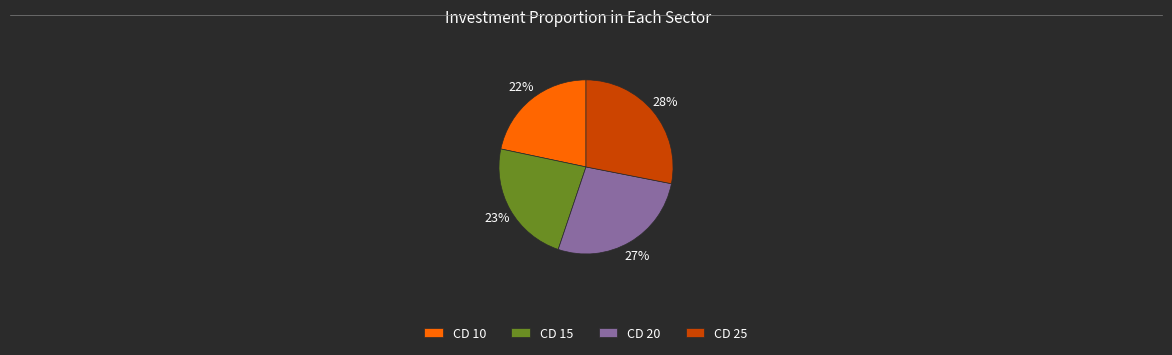

To the nearest percent, what is the average slice percentage?

25%